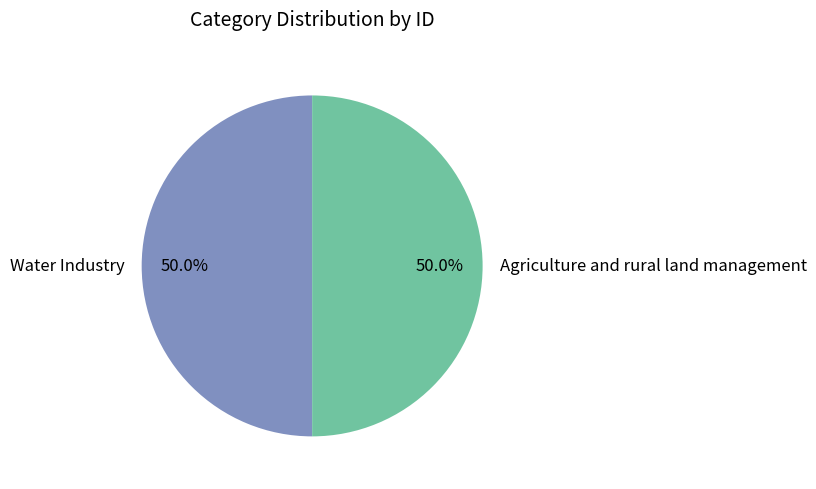

Do Agriculture and rural land management and Water Industry together represent more than half of the pie?

Yes